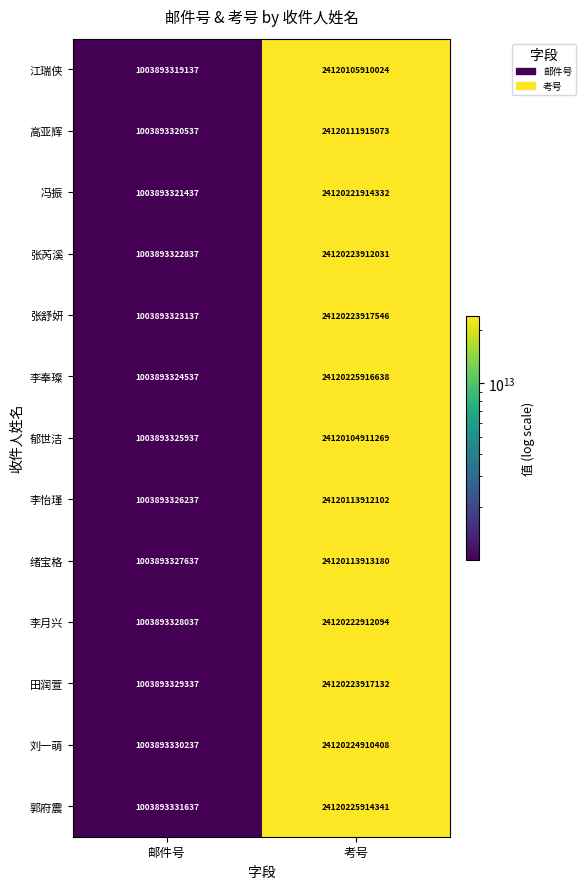

How many distinct data groups are displayed?

13